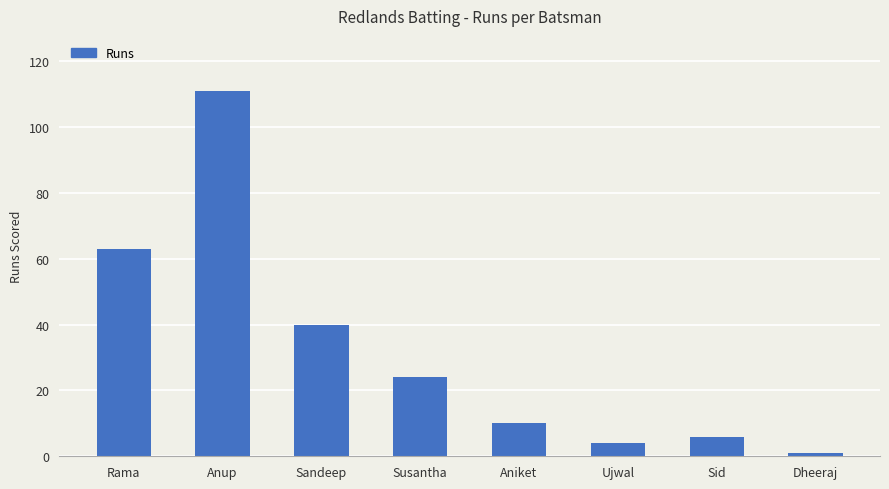

What is the label of the 3rd bar from the left?

Sandeep